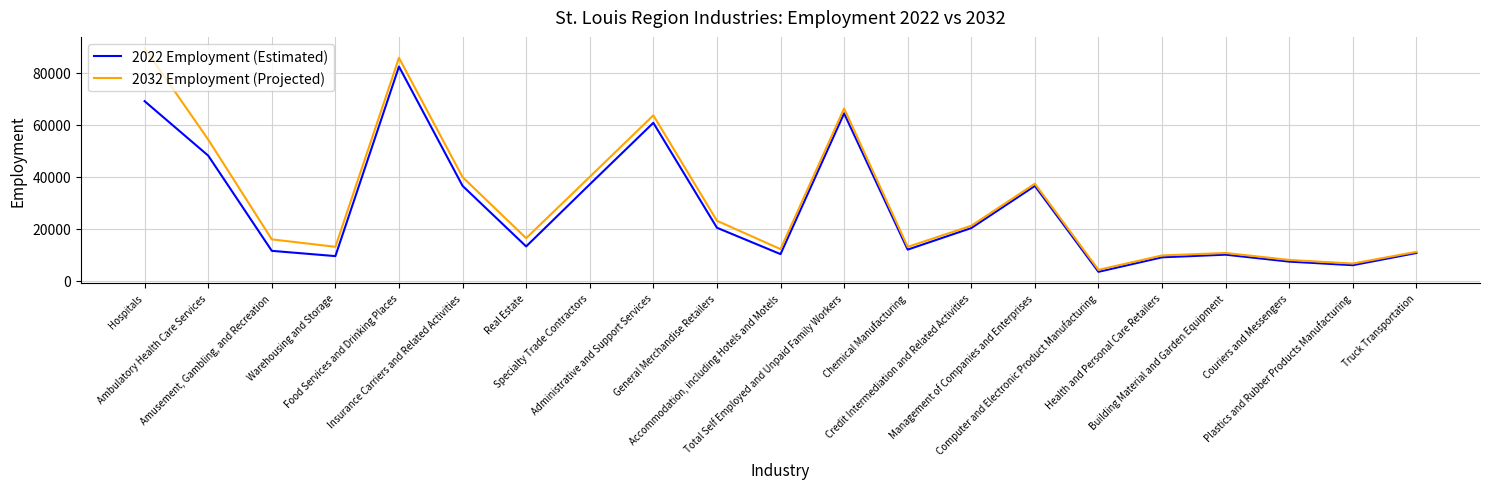

Which series has the widest spread of values?

2032 Employment (Projected)